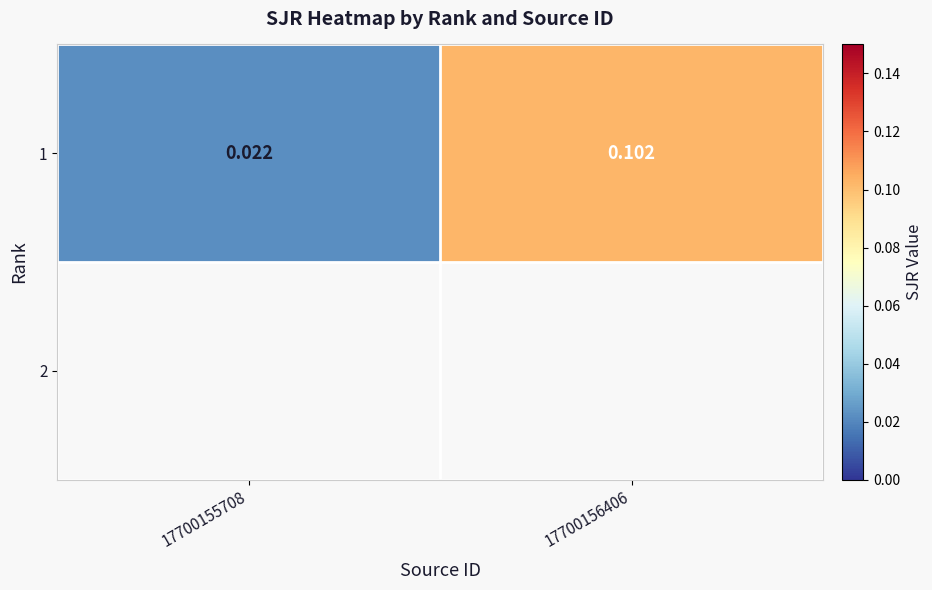

Is it true that the value at 17700156406 is 0.2?

False